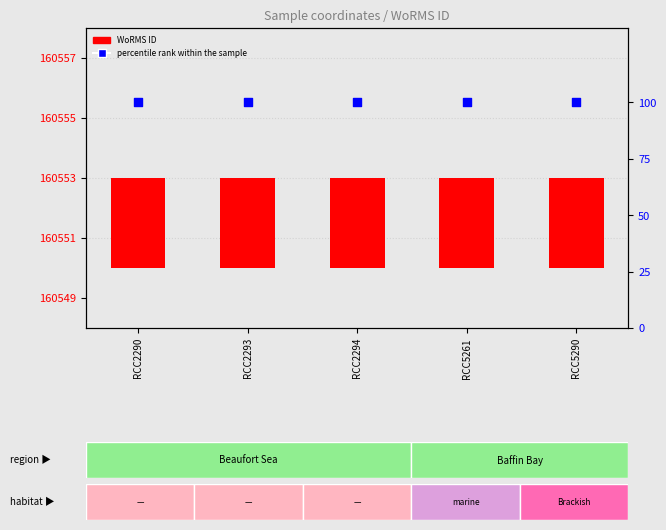

Is the value of WoRMS ID at RCC5290 greater than the value of percentile rank within the sample at RCC2293?

No